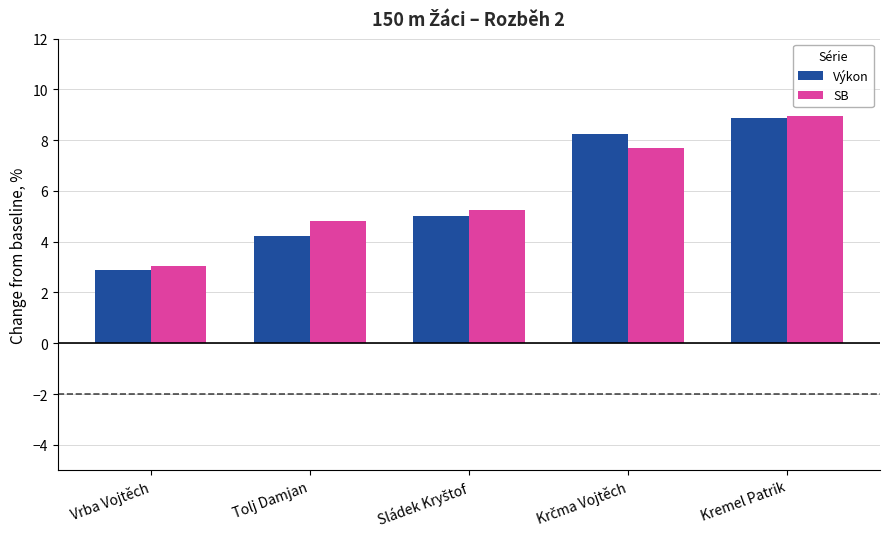

What are all the series names shown in the legend?

Výkon, SB